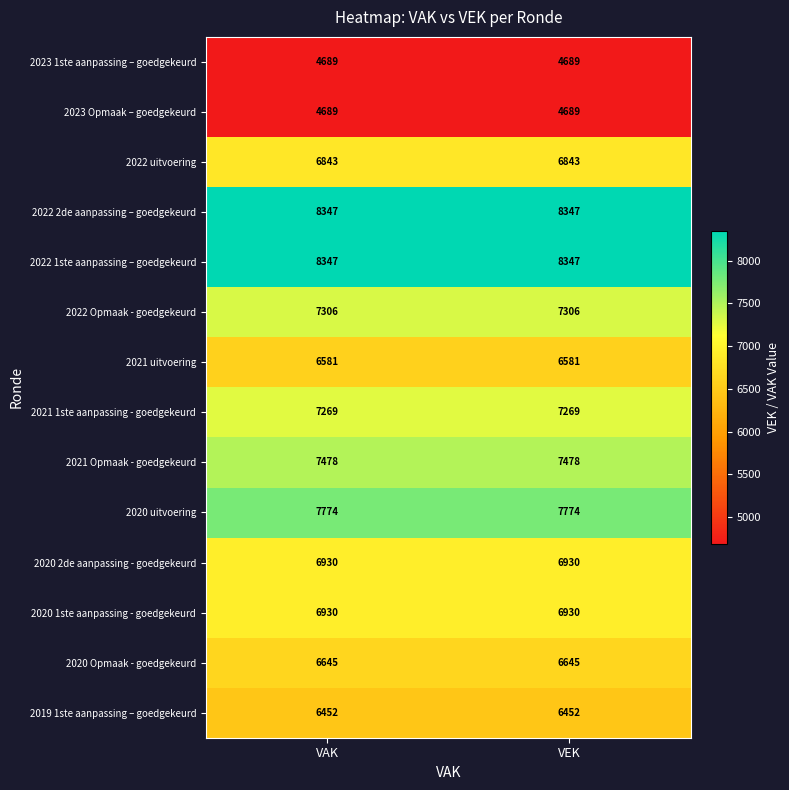

What is the highest value of the 2020 1ste aanpassing - goedgekeurd series?

6930